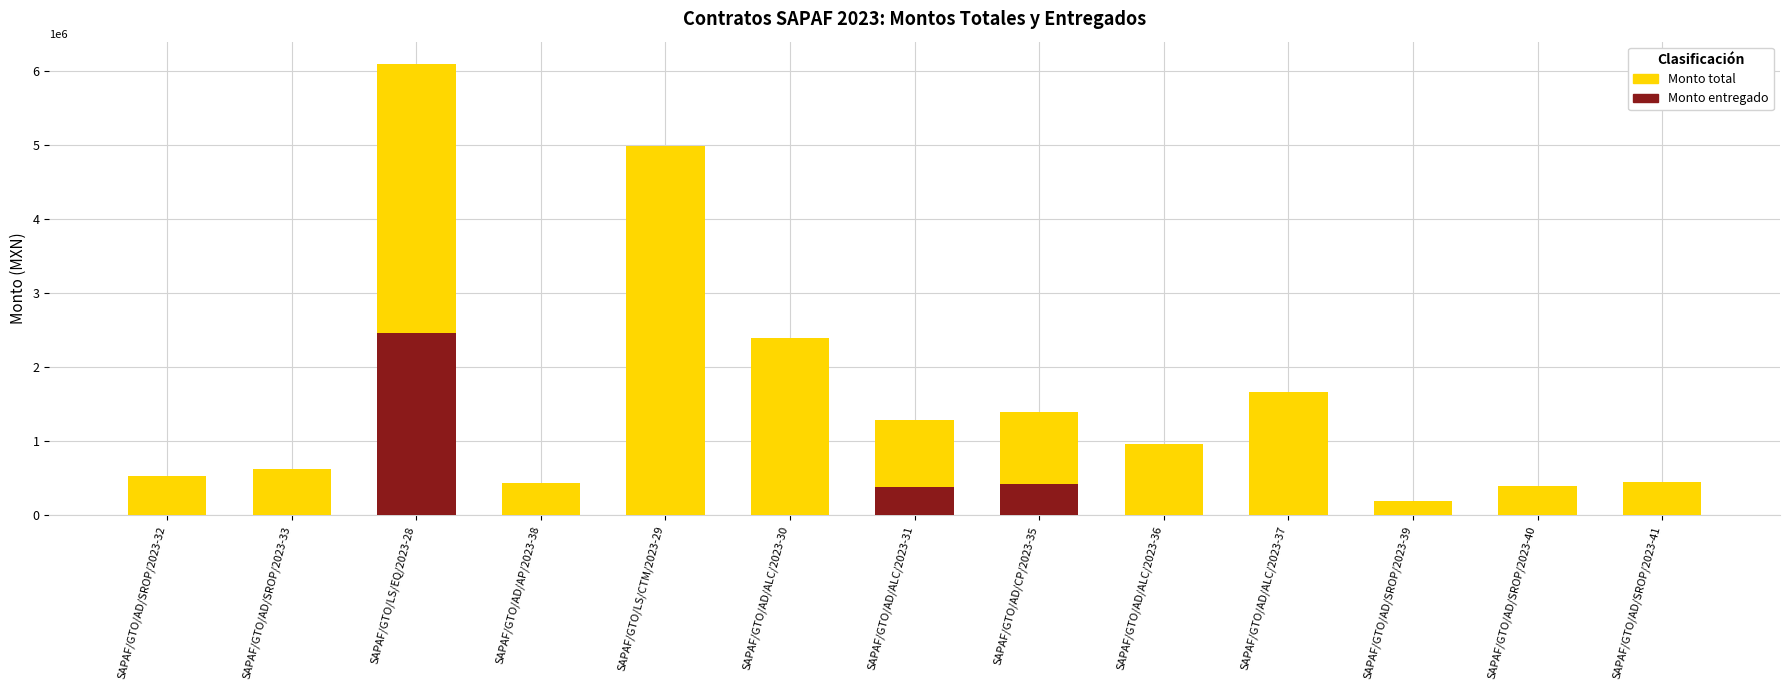

Is the value of Monto total at SAPAF/GTO/AD/ALC/2023-36 greater than the value of Monto entregado at SAPAF/GTO/AD/ALC/2023-30?

Yes